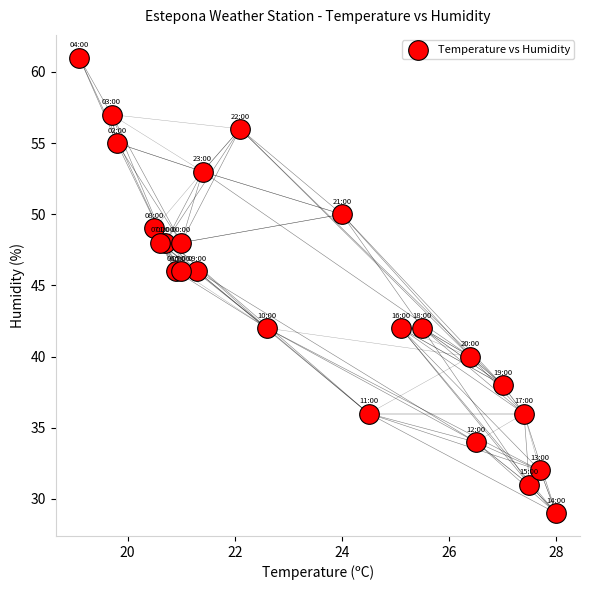

What is the range of Y values (max minus min)?

32